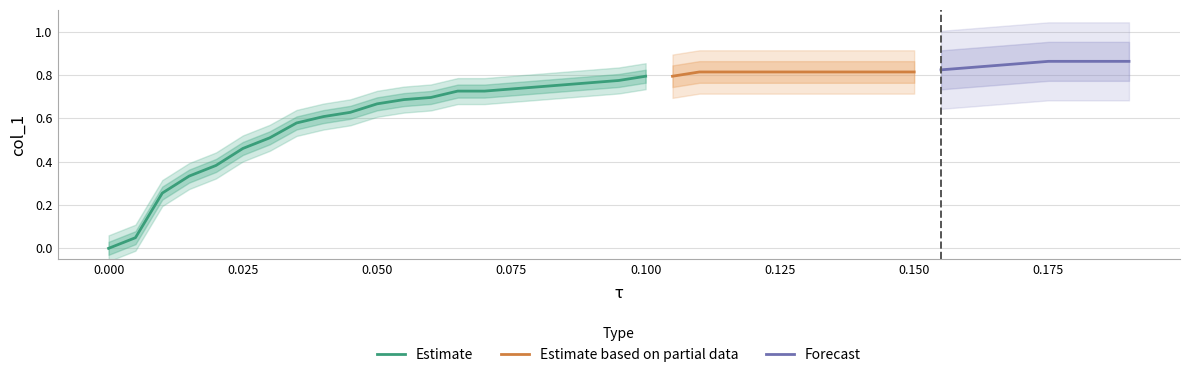

The Estimate series shows 1.1 at 0.075. True or false?

False